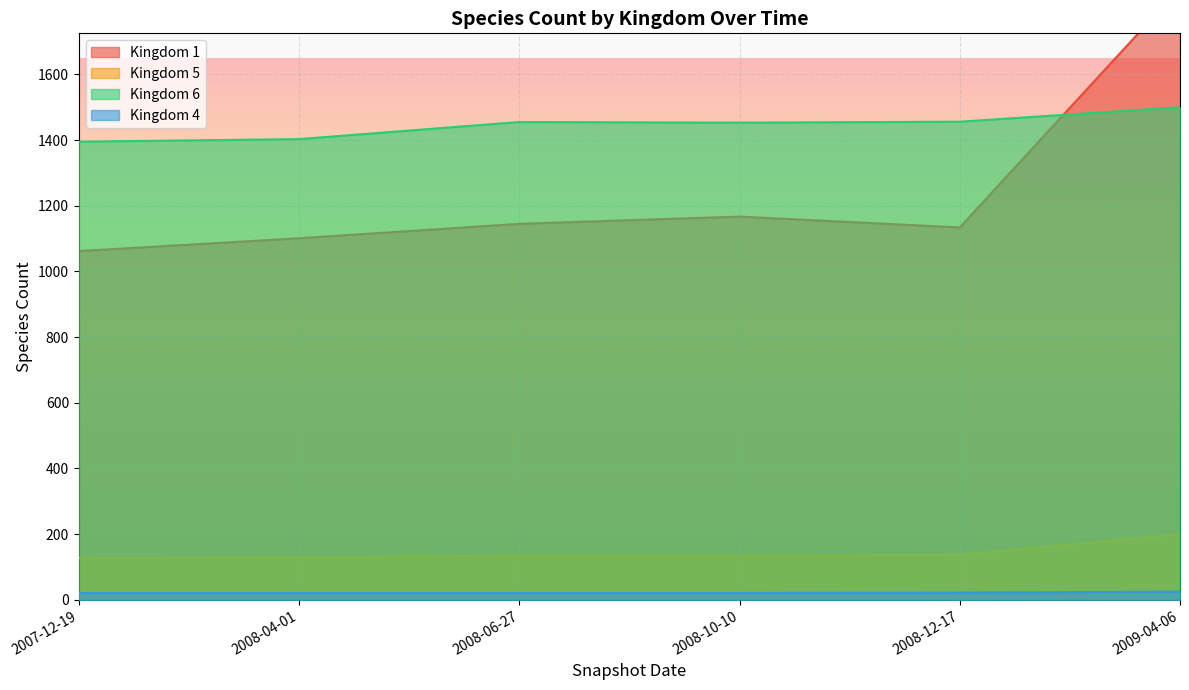

At 2009-07-01, list the series in order from largest to smallest.

Kingdom 1, Kingdom 6, Kingdom 5, Kingdom 4